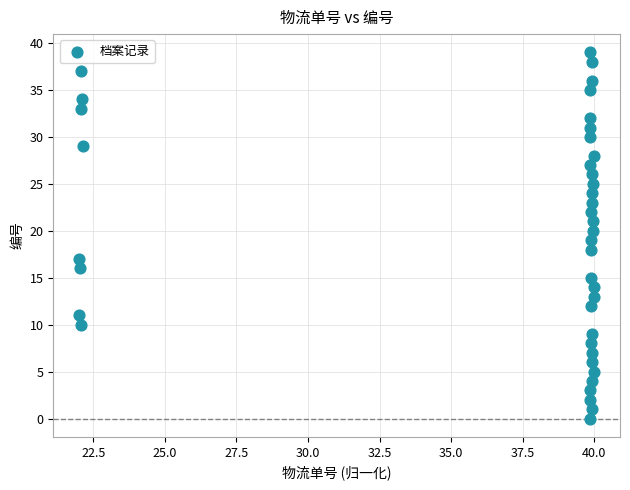

What is the range of Y values (max minus min)?

39